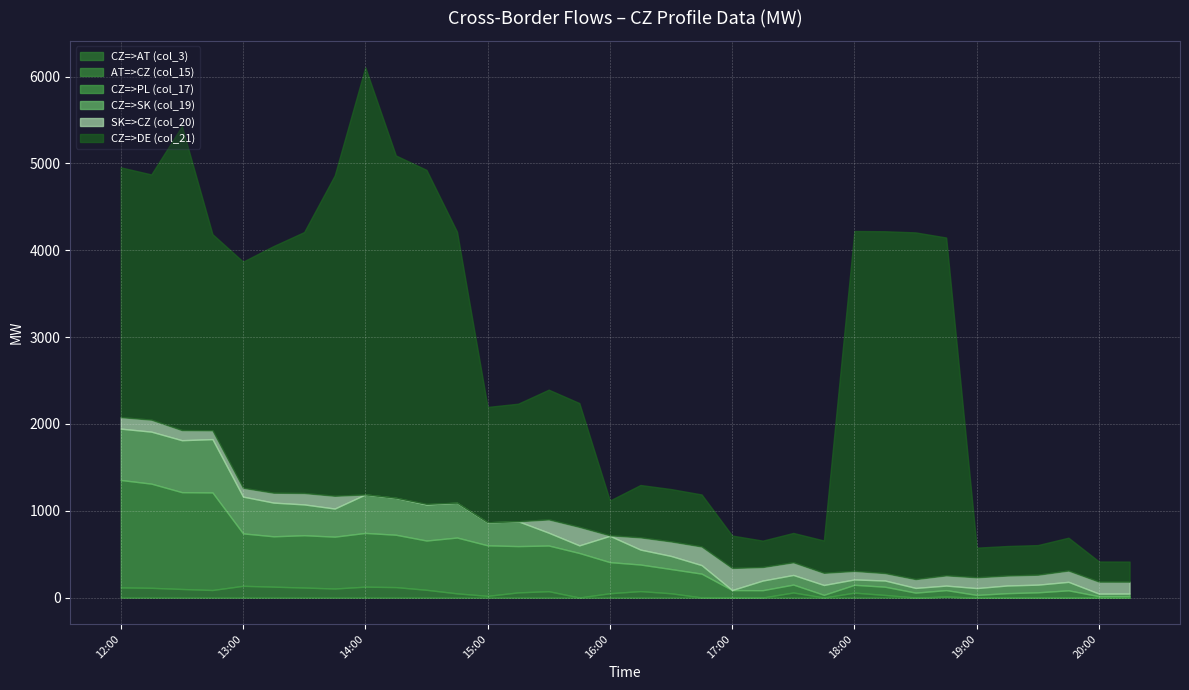

True or false: CZ=>PL (col_17) has a value of 833.8 at 14:00.

False